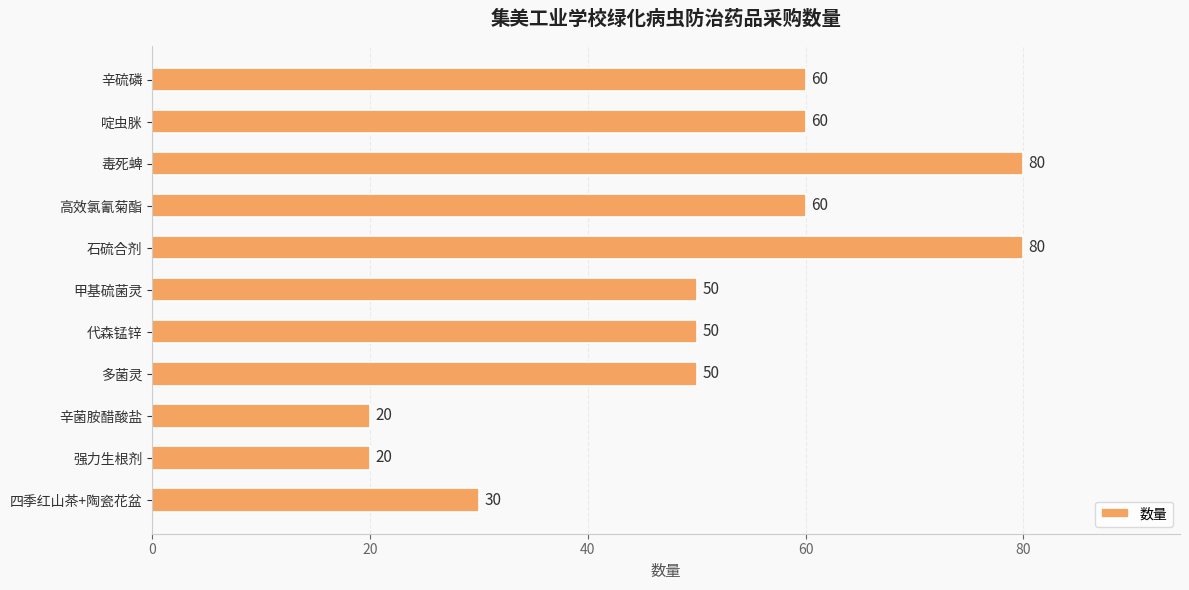

Count the values in the range 30 to 60.

7